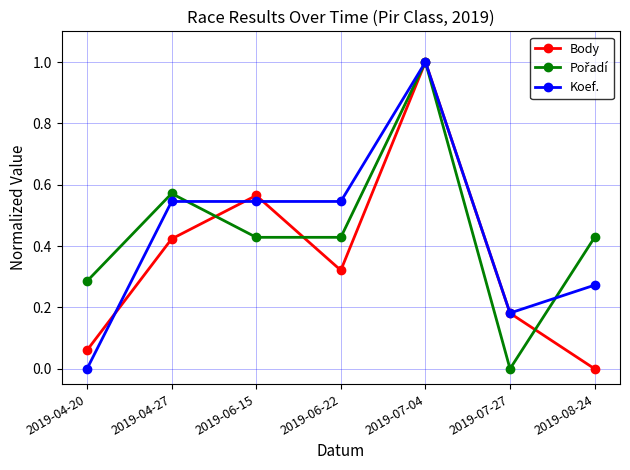

Which label corresponds to the largest value in the chart?

2019-07-04